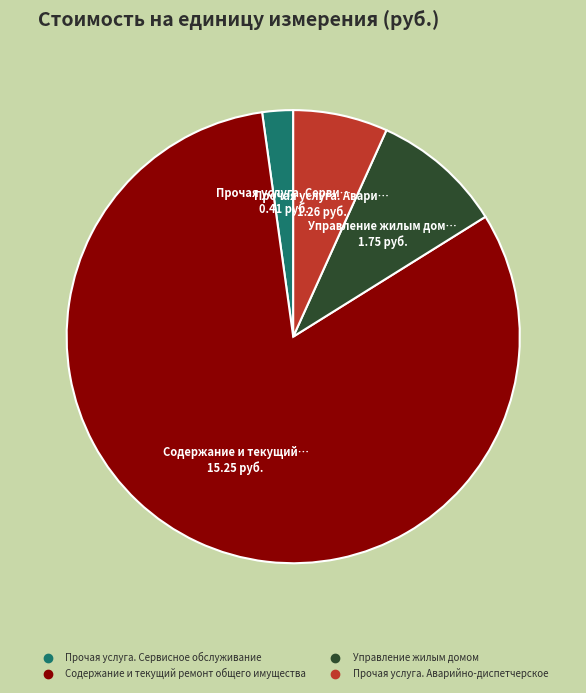

Combined, do Управление жилым домом and Прочая услуга. Аварийно-диспетчерское account for over 50%?

No